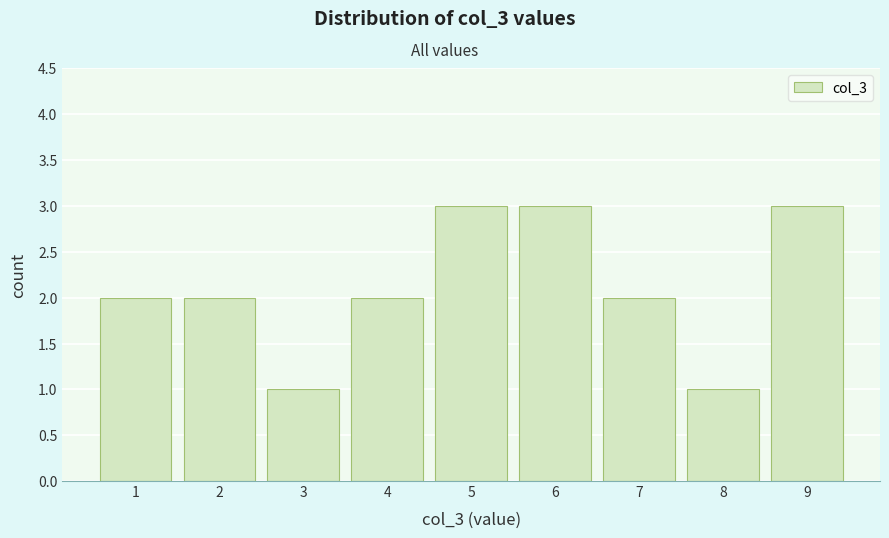

How tall is the bar that spans 2.5 to 3.5 on the x-axis? The values are not printed on the chart, so give them approximately, as read against the axis.

1